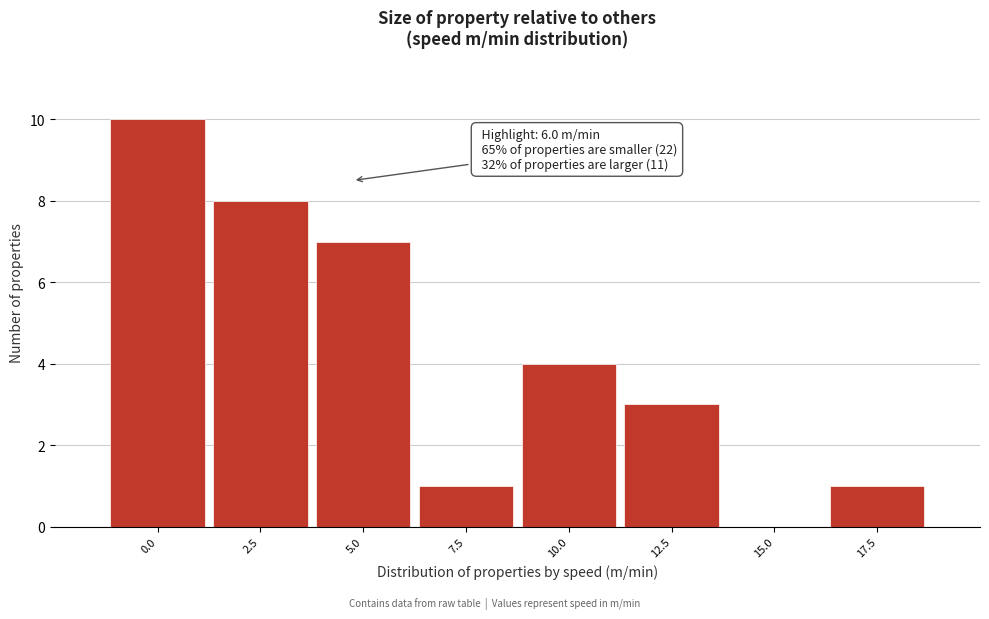

Reading left to right, extract all data points from this chart.

0.0=10	2.5=8	5.0=7	7.5=1	10.0=4	12.5=3	15.0=0	17.5=1